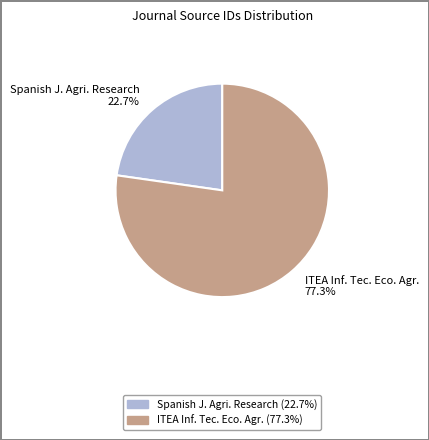

Approximately how many times larger is the value at Spanish J. Agri. Research compared to ITEA Inf. Tec. Eco. Agr.?

0.3